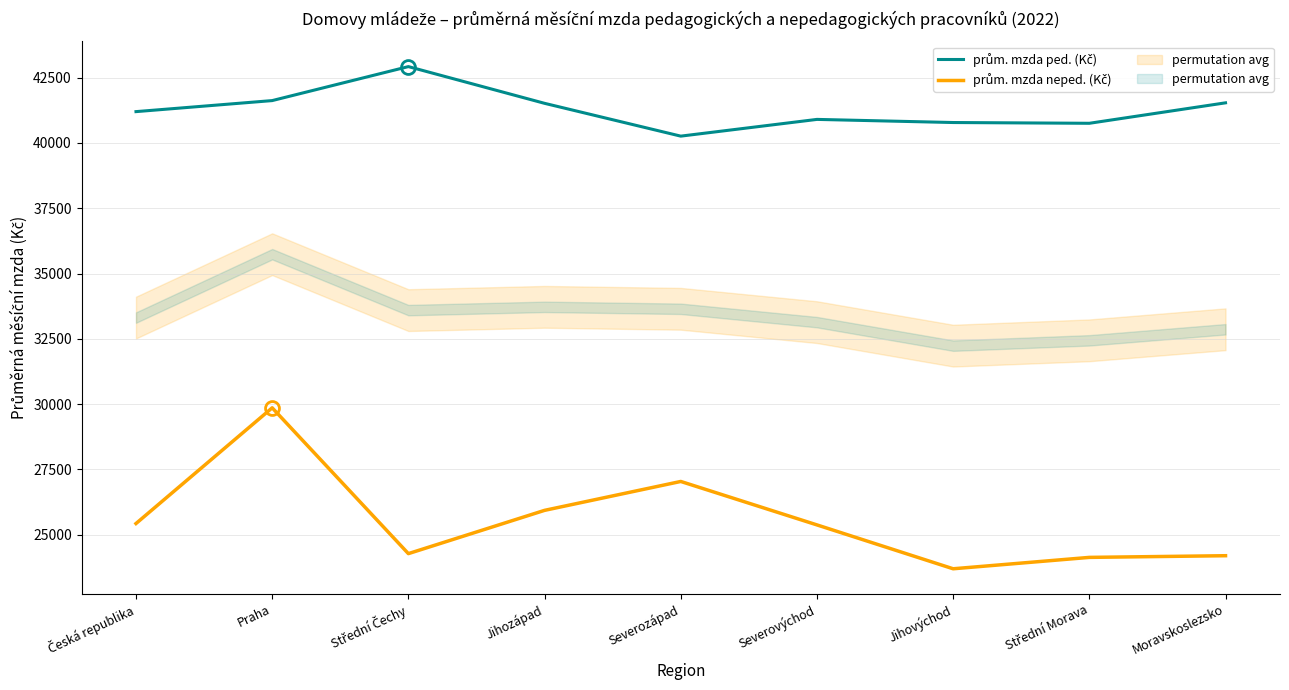

List the series in order of their overall mean, highest first.

prům. mzda ped. (Kč), prům. mzda neped. (Kč)